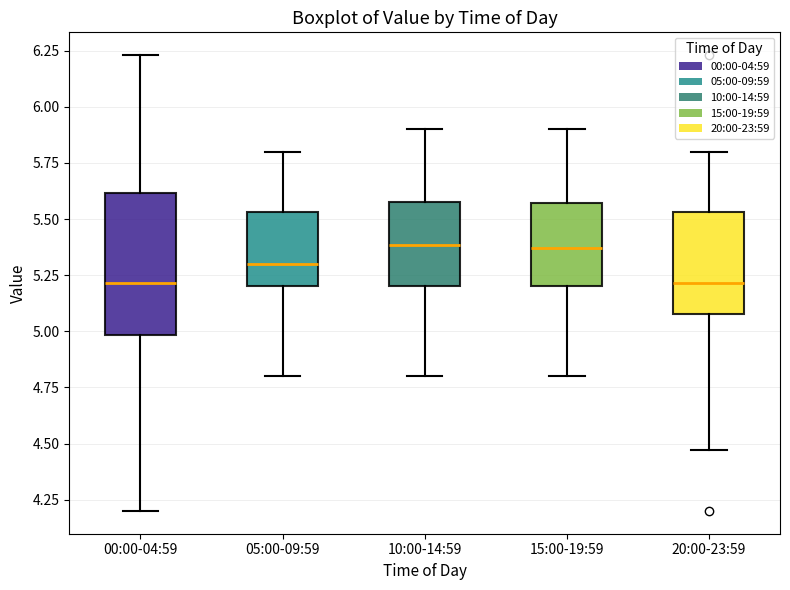

Where does the median line of the box for 10:00-14:59 sit on the y-axis? The values are not printed on the chart, so give them approximately, as read against the axis.

5.40